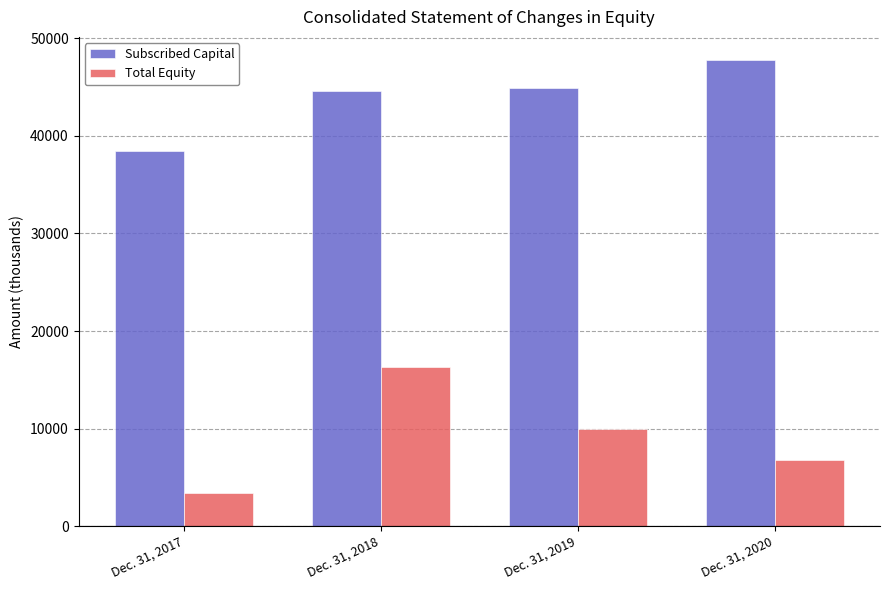

Are the bars grouped side by side (vs. stacked)?

Yes